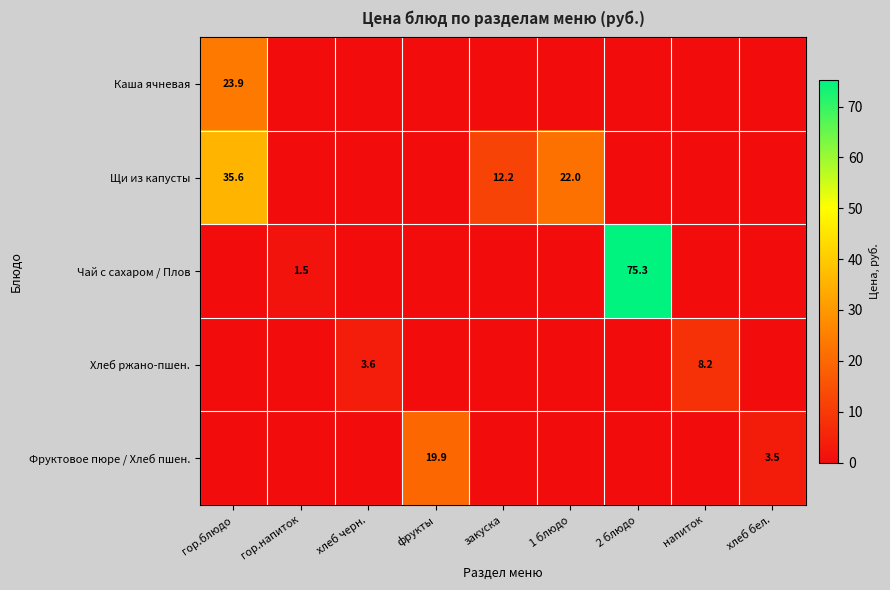

Rank the series at гор.блюдо from highest to lowest value.

Щи из капусты, Каша ячневая, Чай с сахаром / Плов, Хлеб ржано-пшен., Фруктовое пюре / Хлеб пшен.